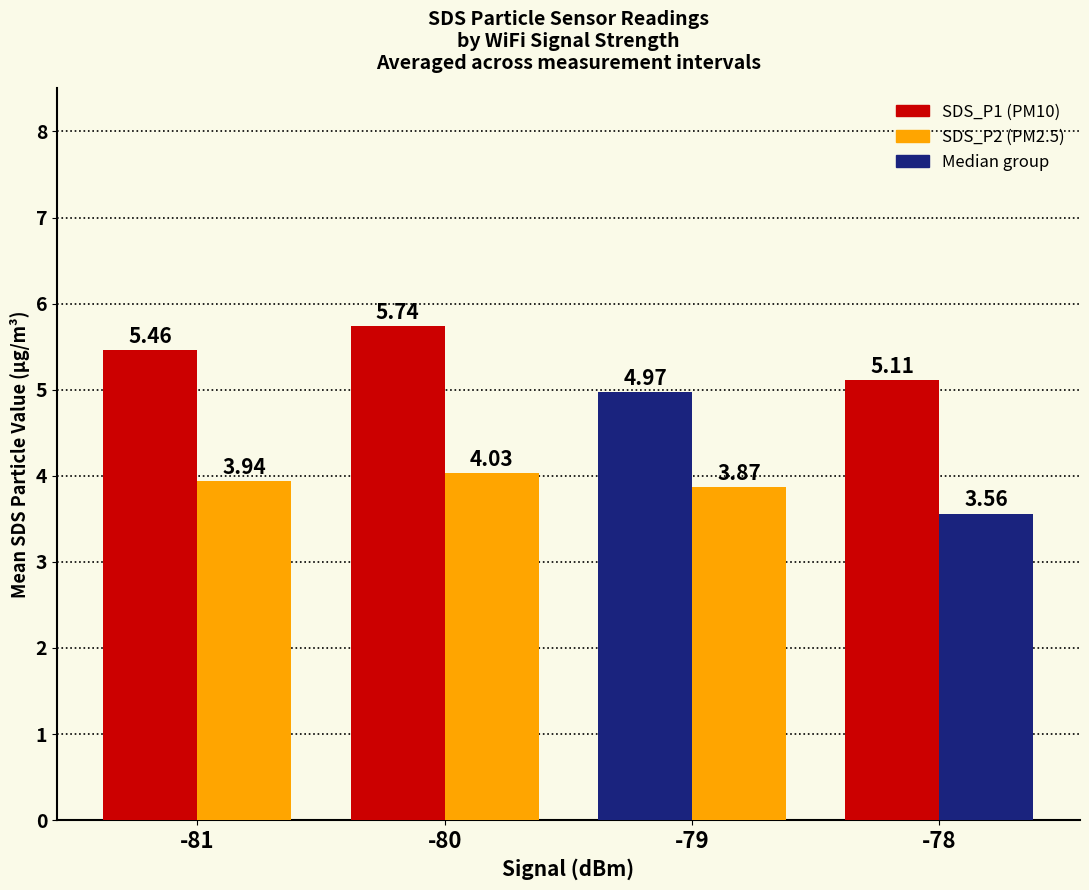

Count the number of categories in the chart.

4